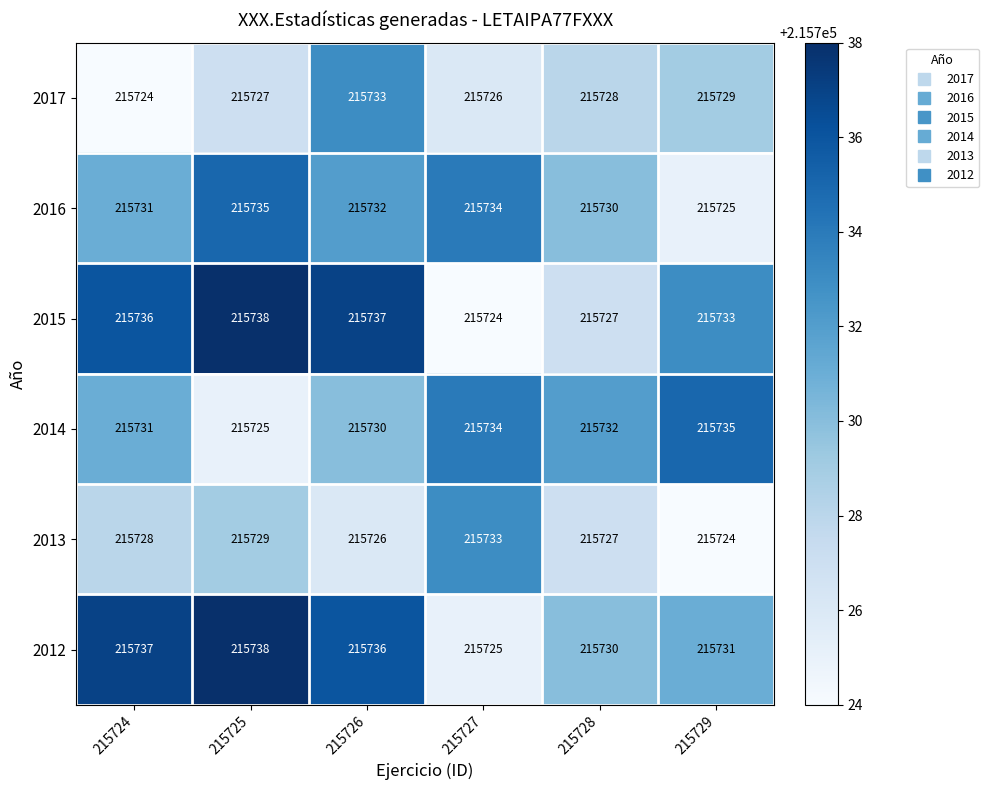

List the labels in order of 2016 value, smallest first.

215729, 215728, 215724, 215726, 215727, 215725